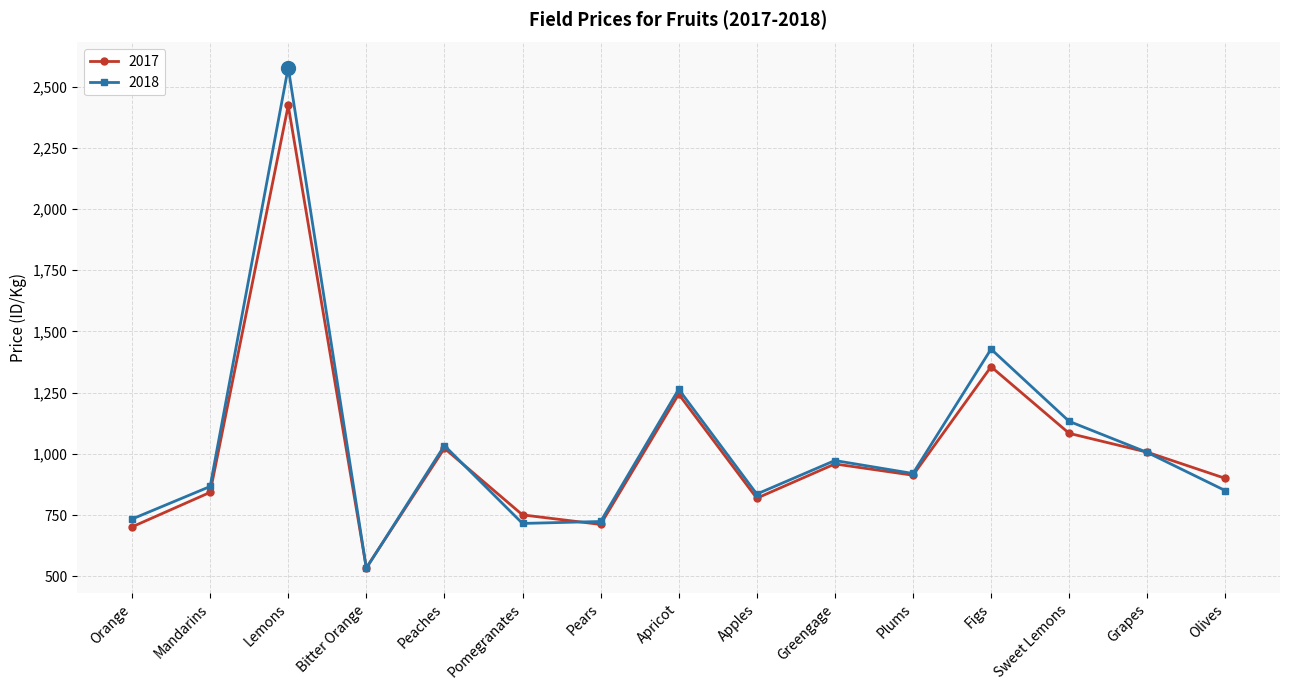

At Pomegranates, list the series in order from largest to smallest.

2017, 2018